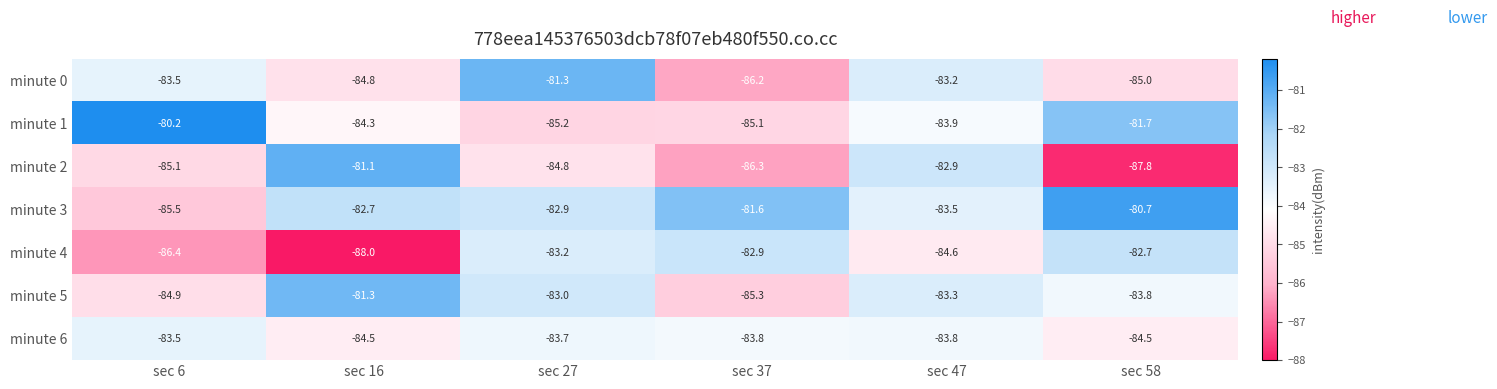

Which series has the widest spread of values?

minute 2